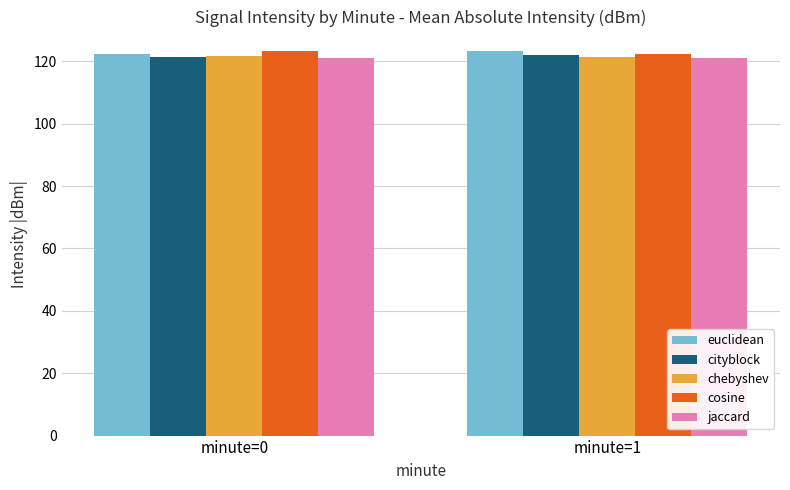

What is the difference between the chebyshev values at minute=1 and minute=0?

0.4